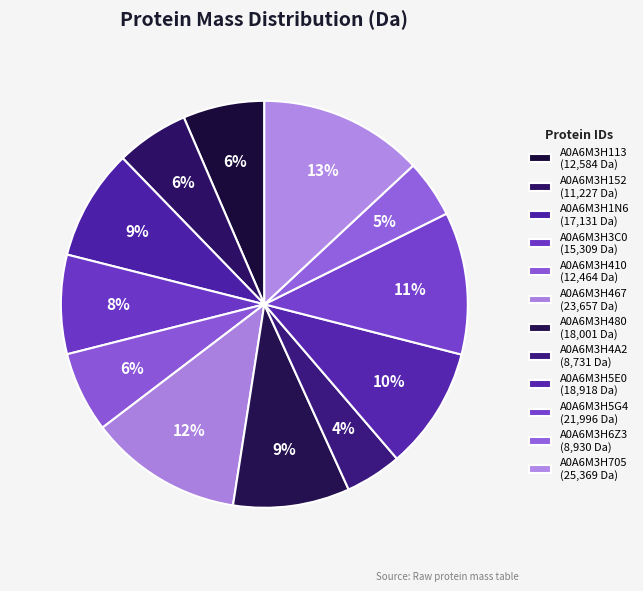

To the nearest percent, what is the difference between the A0A6M3H1N6 and A0A6M3H113 slice percentages?

2%